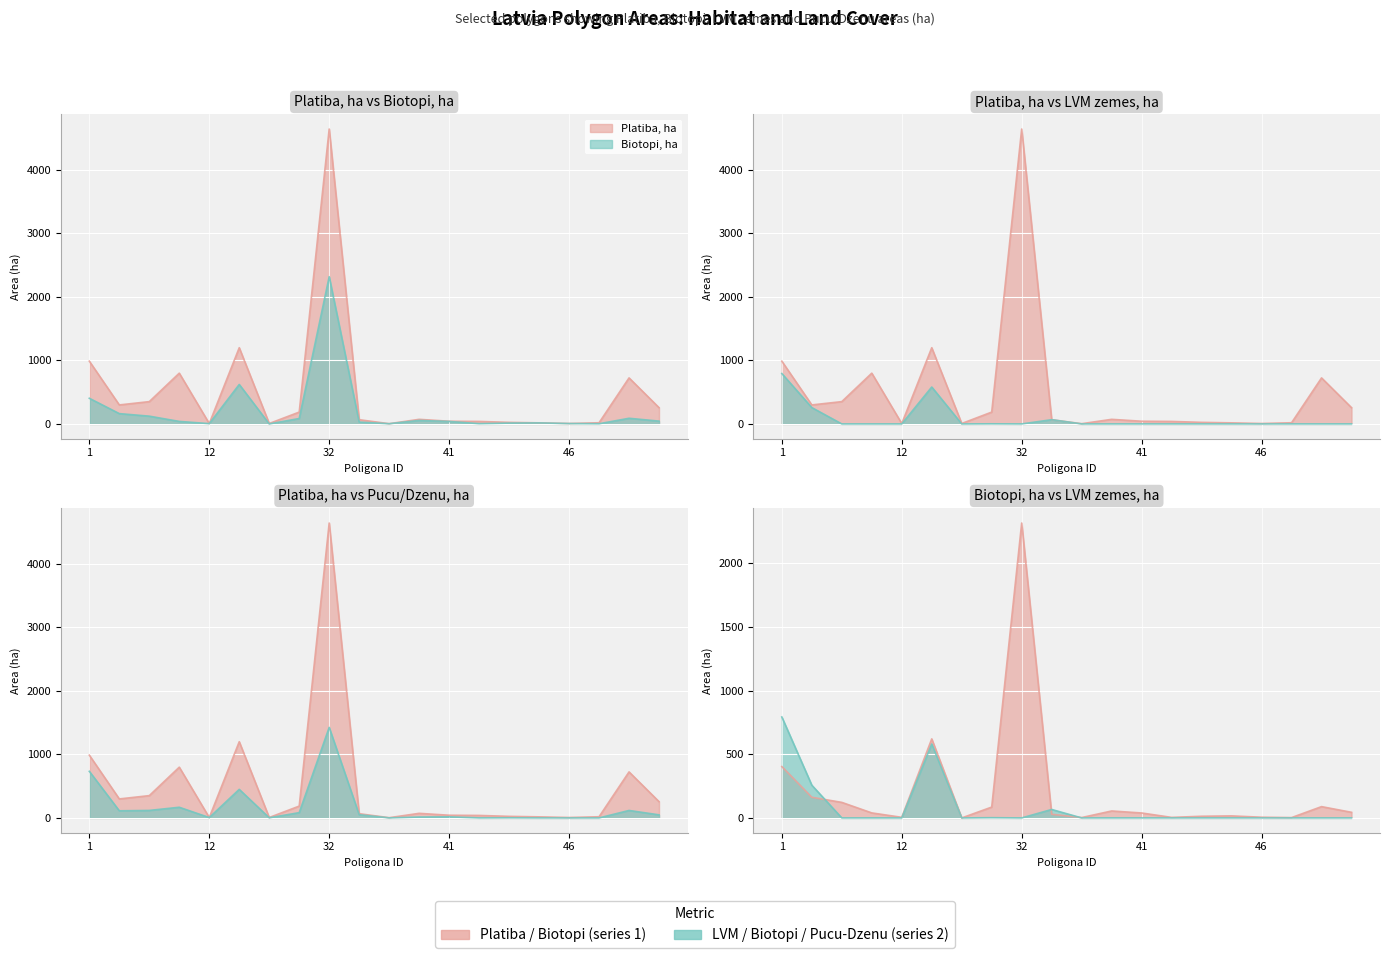

Rank the series at 12 from highest to lowest value.

Platiba, ha line, LVM zemes, ha line, Biotopi, ha line, Pucu/Dzenu, ha line